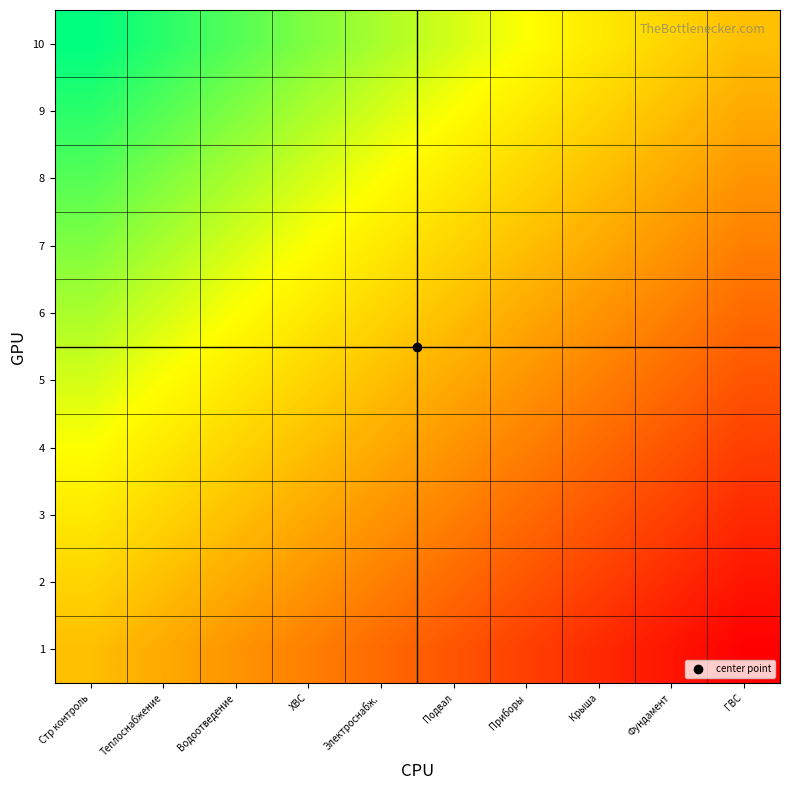

Reading left to right, what are all the values shown in this chart?

1: Стр контроль=0.5	Теплоснабжение=0.4	Водоотведение=0.4	ХВС=0.3	Электроснабж.=0.3	Подвал=0.2	Приборы=0.2	Крыша=0.1	Фундамент=0.1	ГВС=0.0
2: Стр контроль=0.6	Теплоснабжение=0.5	Водоотведение=0.4	ХВС=0.4	Электроснабж.=0.3	Подвал=0.3	Приборы=0.2	Крыша=0.2	Фундамент=0.1	ГВС=0.1
3: Стр контроль=0.6	Теплоснабжение=0.6	Водоотведение=0.5	ХВС=0.4	Электроснабж.=0.4	Подвал=0.3	Приборы=0.3	Крыша=0.2	Фундамент=0.2	ГВС=0.1
4: Стр контроль=0.7	Теплоснабжение=0.6	Водоотведение=0.6	ХВС=0.5	Электроснабж.=0.4	Подвал=0.4	Приборы=0.3	Крыша=0.3	Фундамент=0.2	ГВС=0.2
5: Стр контроль=0.7	Теплоснабжение=0.7	Водоотведение=0.6	ХВС=0.6	Электроснабж.=0.5	Подвал=0.4	Приборы=0.4	Крыша=0.3	Фундамент=0.3	ГВС=0.2
6: Стр контроль=0.8	Теплоснабжение=0.7	Водоотведение=0.7	ХВС=0.6	Электроснабж.=0.6	Подвал=0.5	Приборы=0.4	Крыша=0.4	Фундамент=0.3	ГВС=0.3
7: Стр контроль=0.8	Теплоснабжение=0.8	Водоотведение=0.7	ХВС=0.7	Электроснабж.=0.6	Подвал=0.6	Приборы=0.5	Крыша=0.4	Фундамент=0.4	ГВС=0.3
8: Стр контроль=0.9	Теплоснабжение=0.8	Водоотведение=0.8	ХВС=0.7	Электроснабж.=0.7	Подвал=0.6	Приборы=0.6	Крыша=0.5	Фундамент=0.4	ГВС=0.4
9: Стр контроль=0.9	Теплоснабжение=0.9	Водоотведение=0.8	ХВС=0.8	Электроснабж.=0.7	Подвал=0.7	Приборы=0.6	Крыша=0.6	Фундамент=0.5	ГВС=0.4
10: Стр контроль=1.0	Теплоснабжение=0.9	Водоотведение=0.9	ХВС=0.8	Электроснабж.=0.8	Подвал=0.7	Приборы=0.7	Крыша=0.6	Фундамент=0.6	ГВС=0.5